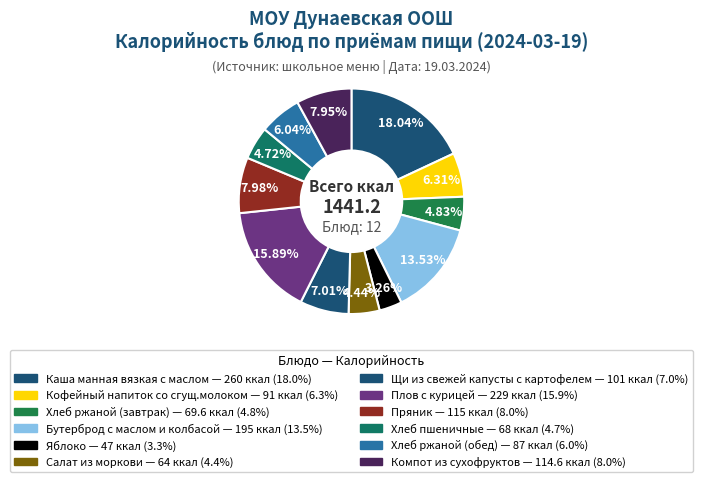

How many slices are in this pie chart?

12